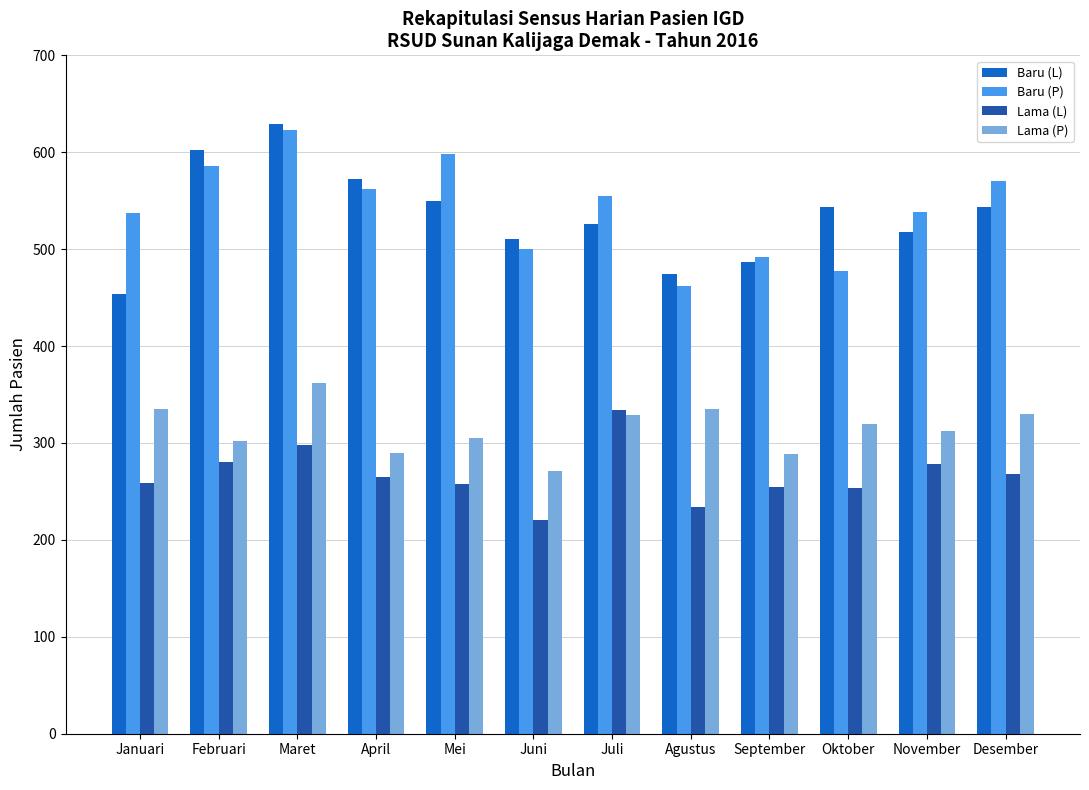

At November, list the series in order from largest to smallest.

Baru (P), Baru (L), Lama (P), Lama (L)